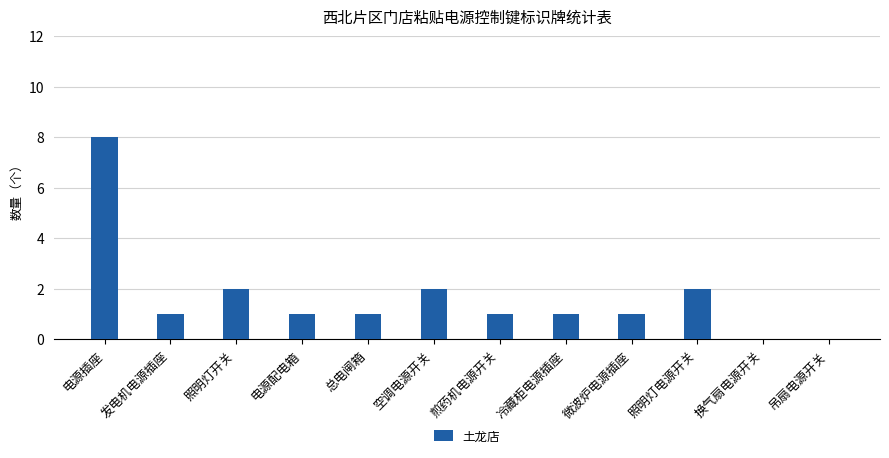

What value does the data have at 微波炉电源插座?

1